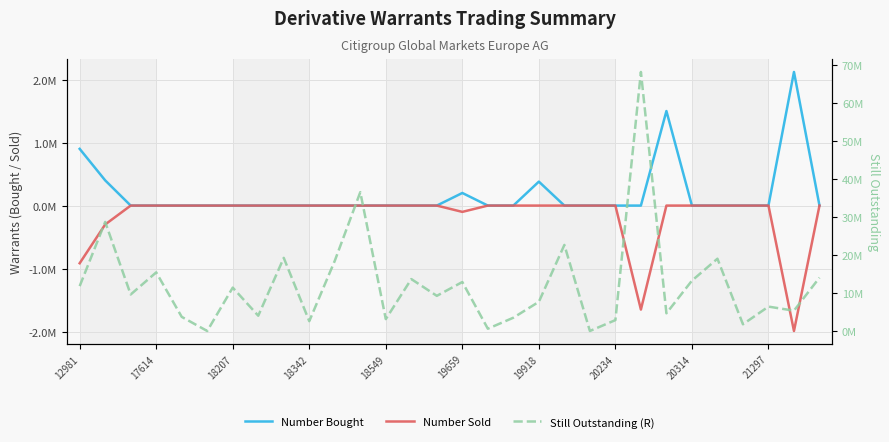

What is the smallest value displayed?

-1990000